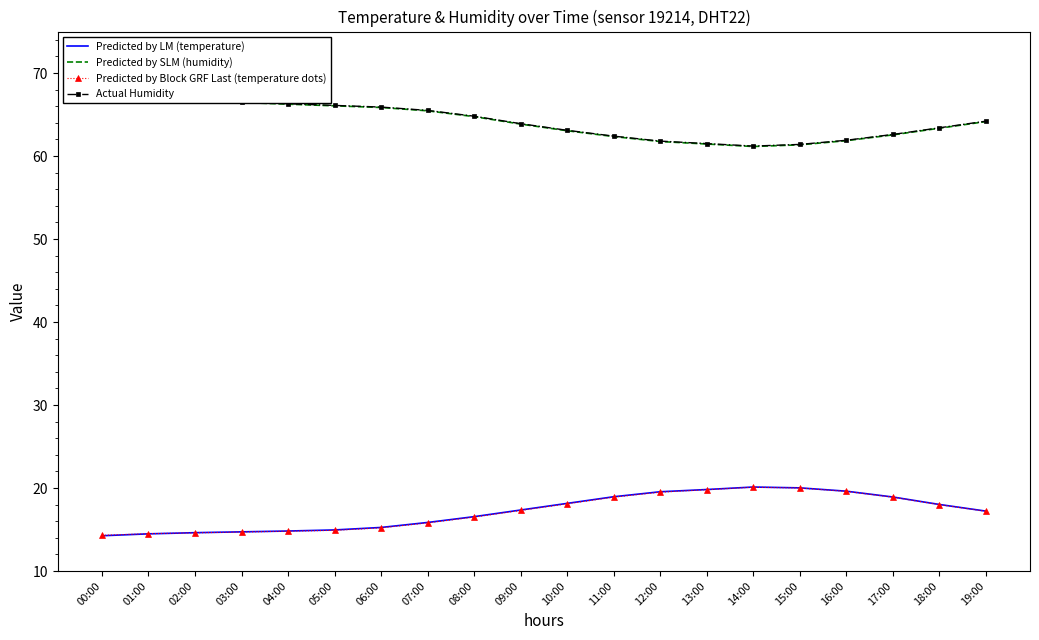

What is the label of the 8th point from the left?

07:00